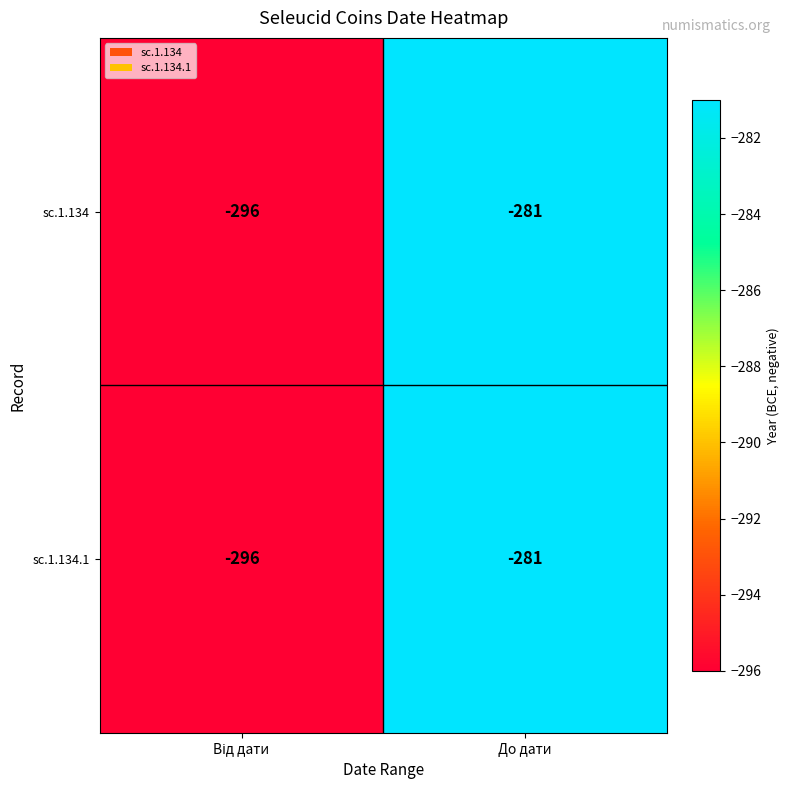

What is the lowest value of the sc.1.134.1 series?

-296